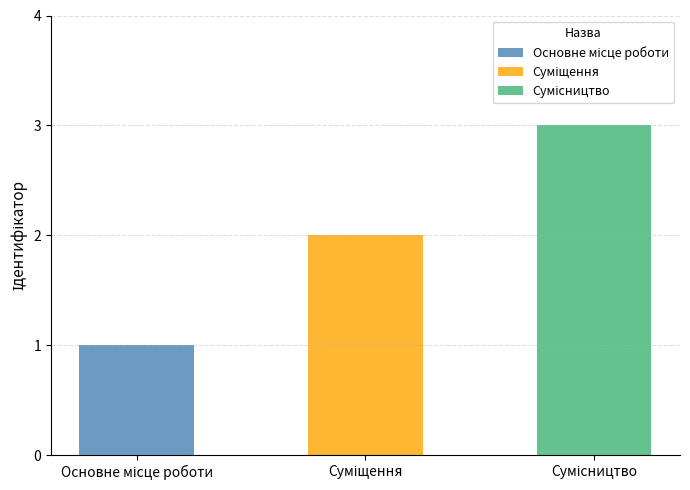

Read the value at Суміщення.

2